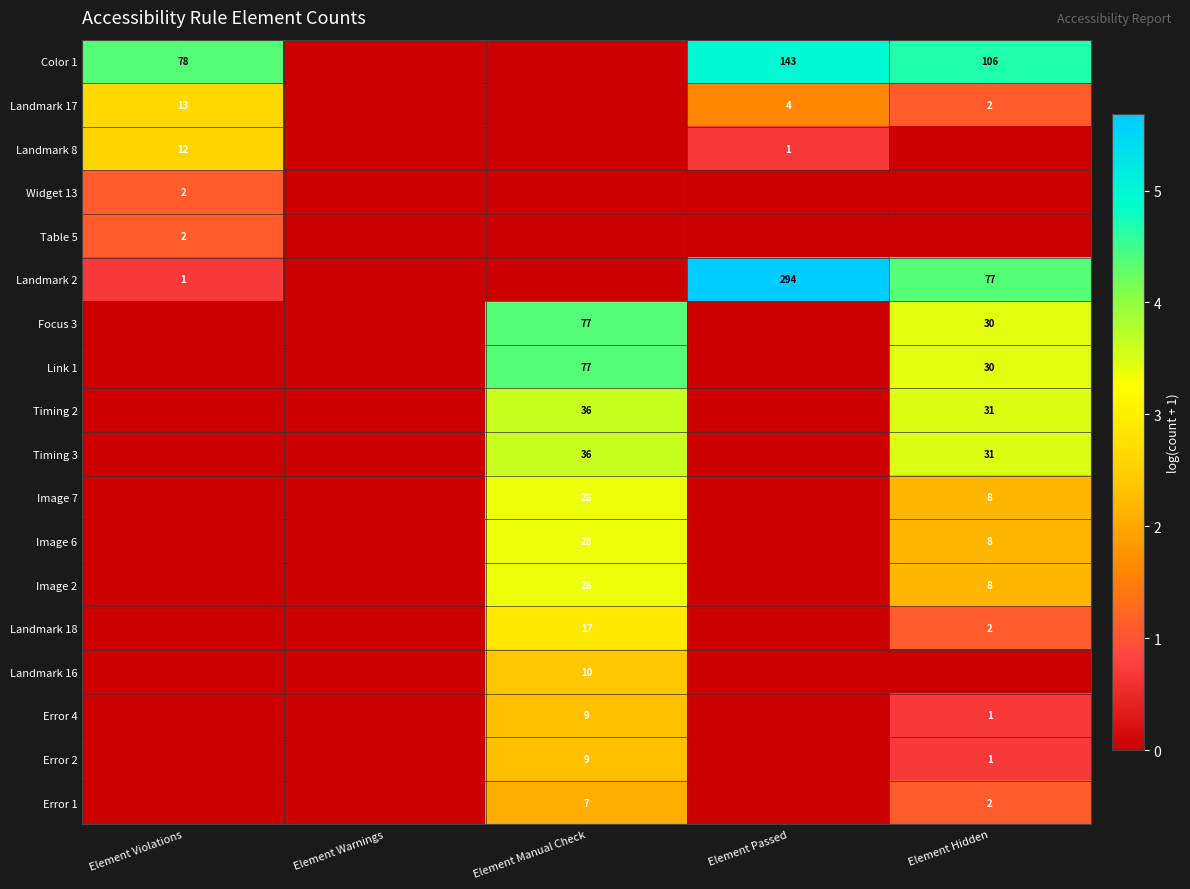

True or false: Color 1 has a value of 78 at Element Violations.

True